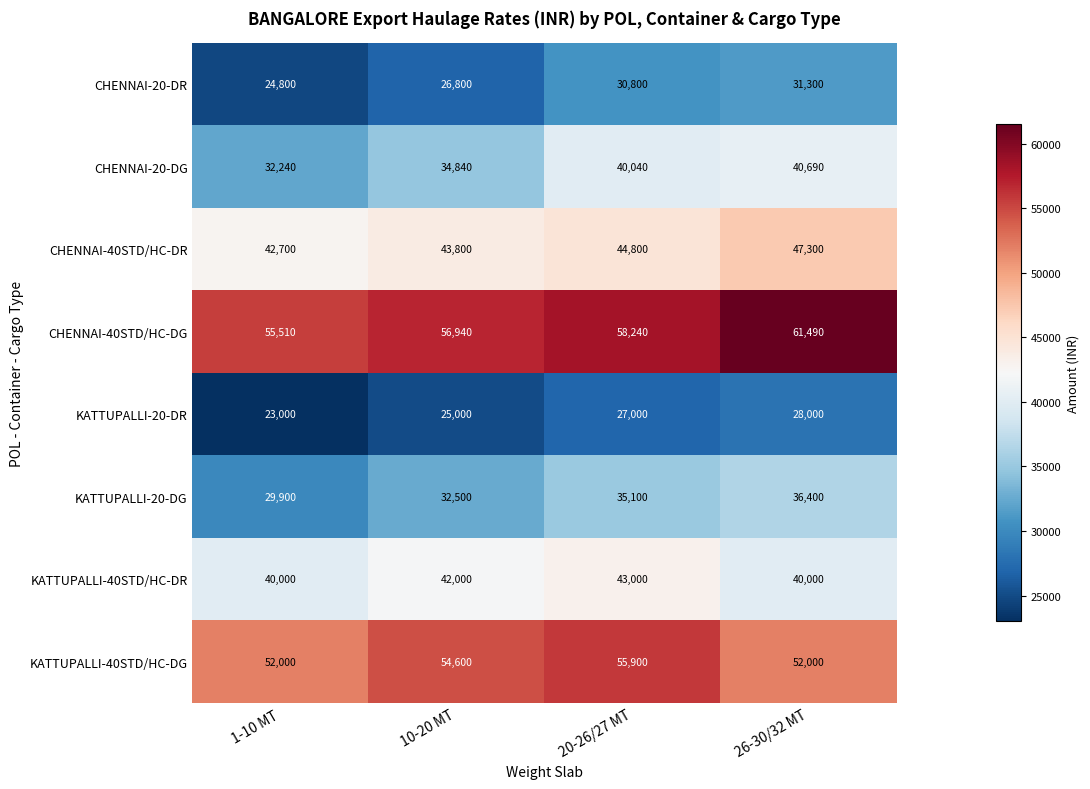

Rank the series at 10-20 MT from highest to lowest value.

CHENNAI-40STD/HC-DG, KATTUPALLI-40STD/HC-DG, CHENNAI-40STD/HC-DR, KATTUPALLI-40STD/HC-DR, CHENNAI-20-DG, KATTUPALLI-20-DG, CHENNAI-20-DR, KATTUPALLI-20-DR